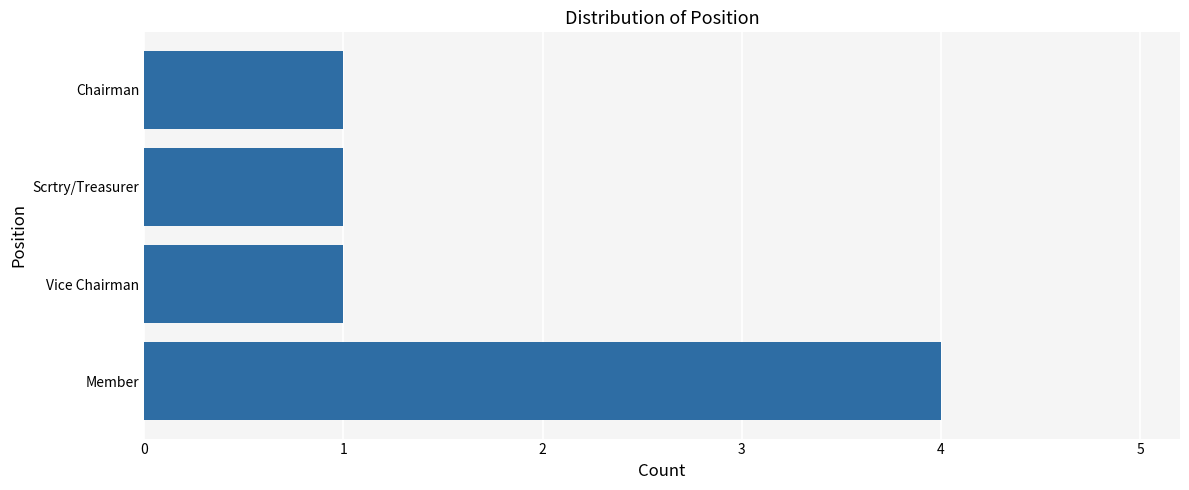

At which category does the chart reach its peak across all series?

Member